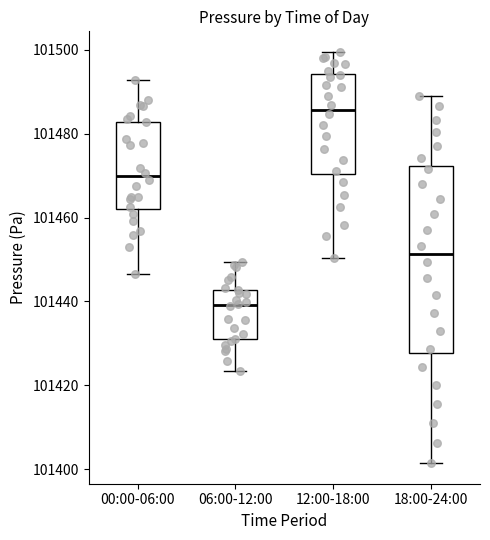

Which box has the lowest median line?

06:00-12:00